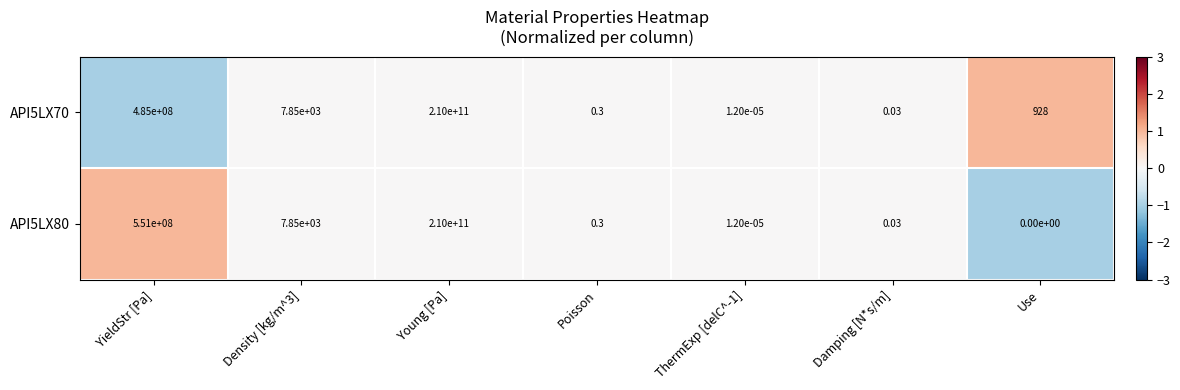

Which category has the highest value across all series?

Young [Pa]